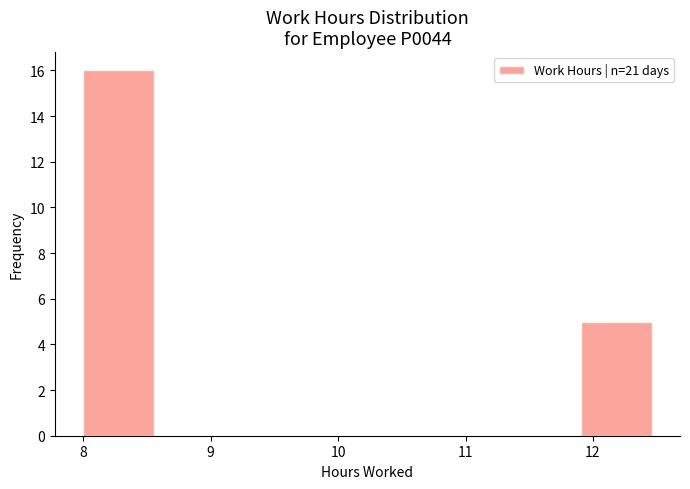

How tall is the bar that spans 8.0 to 8.6 on the x-axis? Neither the bar edges nor the heights are printed on the chart, so give them approximately, as read against the axes.

16